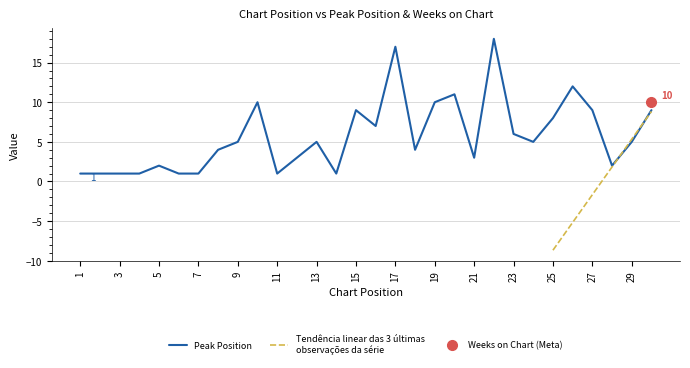

Approximately how many times larger is the value at 14 compared to 5?

0.5